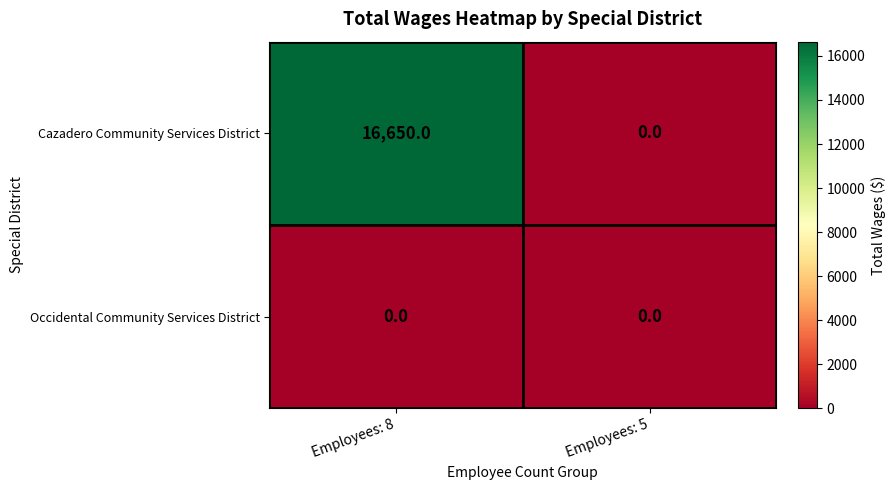

Which series has the largest total across all categories?

Cazadero Community Services District